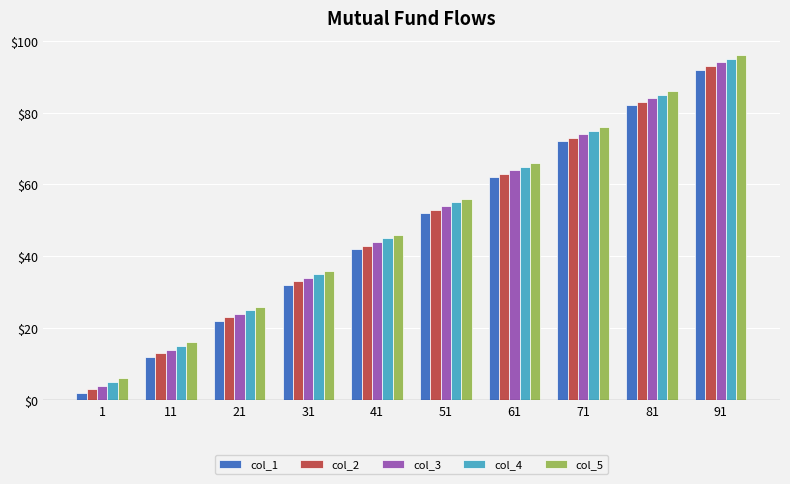

What is the sum of all col_1 values?

470